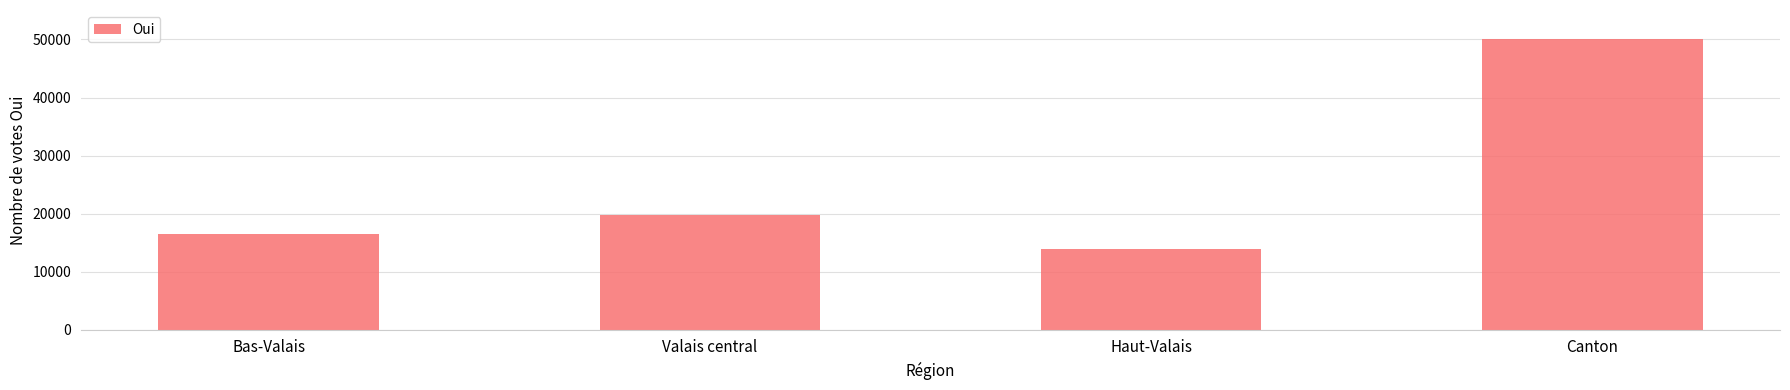

Which category has the lowest value across all series?

Haut-Valais